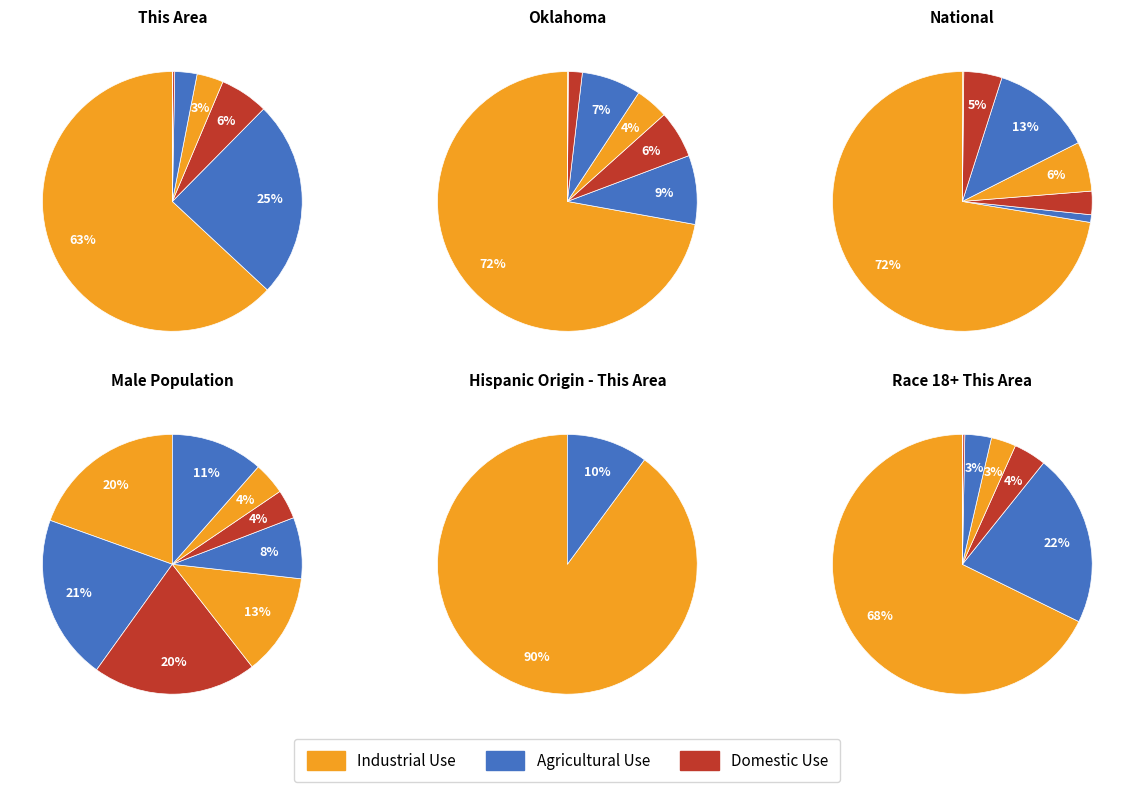

Is the sum of 1 and 0 greater than half?

Yes